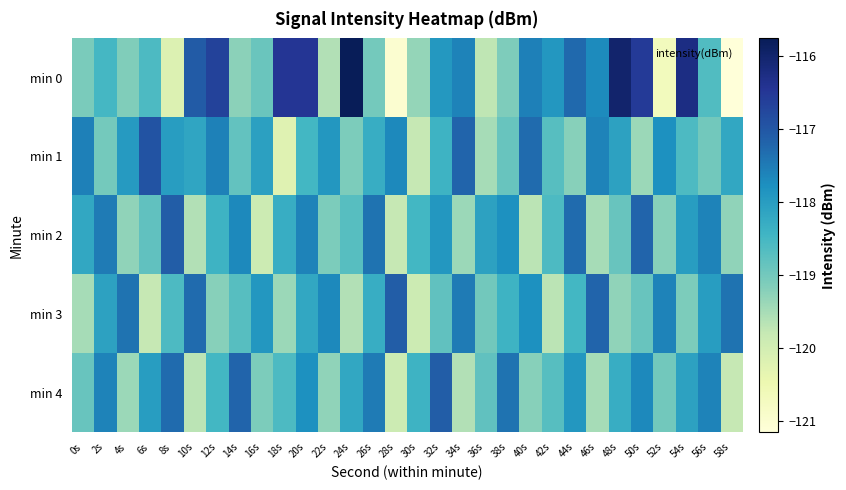

Reading right to left, what are all the values shown in this chart?

min 0: 58s=-121.2	56s=-118.6	54s=-116.3	52s=-120.7	50s=-116.6	48s=-116.0	46s=-117.7	44s=-117.3	42s=-117.9	40s=-117.6	38s=-119.1	36s=-119.7	34s=-117.6	32s=-117.9	30s=-119.3	28s=-121.0	26s=-119.0	24s=-115.8	22s=-119.6	20s=-116.5	18s=-116.5	16s=-118.9	14s=-119.2	12s=-116.7	10s=-117.1	8s=-120.2	6s=-118.6	4s=-119.1	2s=-118.5	0s=-119.1
min 1: 58s=-118.2	56s=-119.0	54s=-118.6	52s=-117.8	50s=-119.4	48s=-118.1	46s=-117.6	44s=-119.2	42s=-118.7	40s=-117.3	38s=-118.9	36s=-119.5	34s=-117.2	32s=-118.4	30s=-119.8	28s=-117.7	26s=-118.3	24s=-119.1	22s=-117.9	20s=-118.5	18s=-120.2	16s=-118.1	14s=-118.8	12s=-117.6	10s=-118.1	8s=-118.0	6s=-117.0	4s=-118.0	2s=-119.0	0s=-117.6
min 2: 58s=-119.3	56s=-117.6	54s=-118.0	52s=-119.2	50s=-117.2	48s=-118.9	46s=-119.5	44s=-117.3	42s=-118.6	40s=-119.7	38s=-117.8	36s=-118.1	34s=-119.4	32s=-117.9	30s=-118.5	28s=-119.8	26s=-117.4	24s=-118.7	22s=-119.1	20s=-117.6	18s=-118.3	16s=-119.9	14s=-117.7	12s=-118.4	10s=-119.6	8s=-117.1	6s=-118.8	4s=-119.3	2s=-117.5	0s=-118.2
min 3: 58s=-117.4	56s=-118.0	54s=-119.1	52s=-117.6	50s=-118.9	48s=-119.3	46s=-117.2	44s=-118.5	42s=-119.7	40s=-117.8	38s=-118.4	36s=-119.0	34s=-117.5	32s=-118.8	30s=-119.9	28s=-117.1	26s=-118.3	24s=-119.6	22s=-117.7	20s=-118.2	18s=-119.4	16s=-117.9	14s=-118.7	12s=-119.2	10s=-117.3	8s=-118.6	6s=-119.8	4s=-117.4	2s=-118.1	0s=-119.5
min 4: 58s=-119.8	56s=-117.6	54s=-118.1	52s=-119.0	50s=-117.7	48s=-118.3	46s=-119.5	44s=-117.9	42s=-118.7	40s=-119.2	38s=-117.4	36s=-118.8	34s=-119.6	32s=-117.1	30s=-118.4	28s=-119.9	26s=-117.5	24s=-118.2	22s=-119.3	20s=-117.8	18s=-118.6	16s=-119.1	14s=-117.2	12s=-118.5	10s=-119.7	8s=-117.3	6s=-118.0	4s=-119.4	2s=-117.6	0s=-118.9